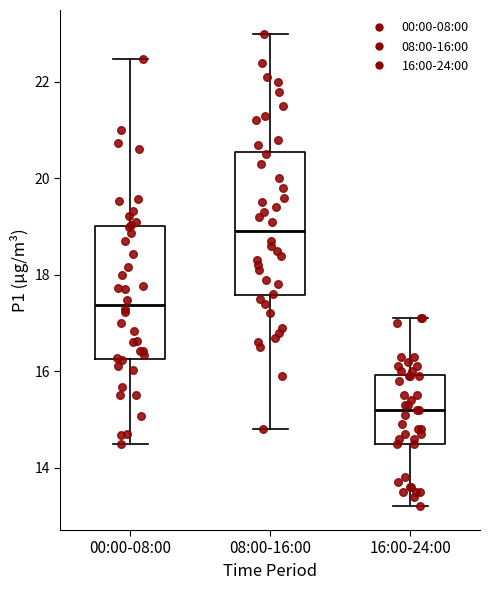

Reading left to right, read every box against the y-axis: the position of its median line, the range the box covers, and the ends of its whiskers. The values are not printed on the chart, so give them approximately, as read against the axis.

00:00-08:00: median 17.4, box 16.2 to 19.0, whiskers 14.6 to 22.4
08:00-16:00: median 19.0, box 17.6 to 20.6, whiskers 14.8 to 23.0
16:00-24:00: median 15.2, box 14.6 to 16.0, whiskers 13.2 to 17.2